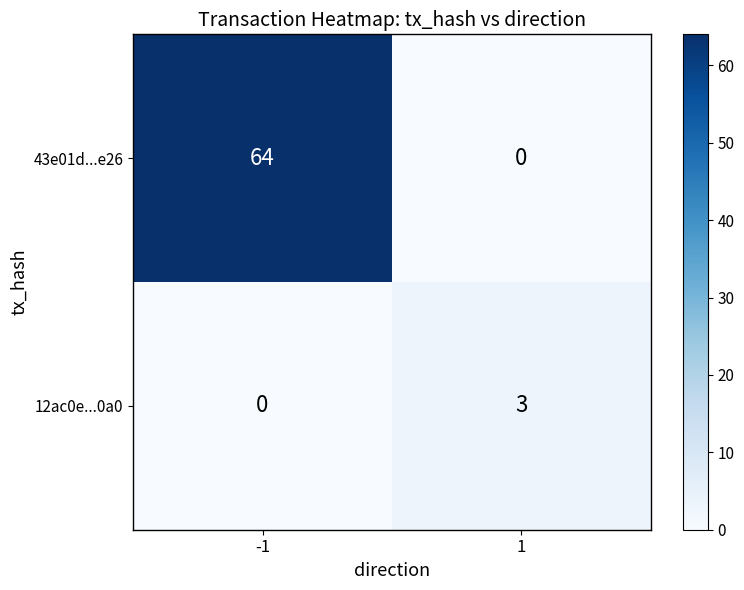

Which series has the widest spread of values?

43e01d...e26